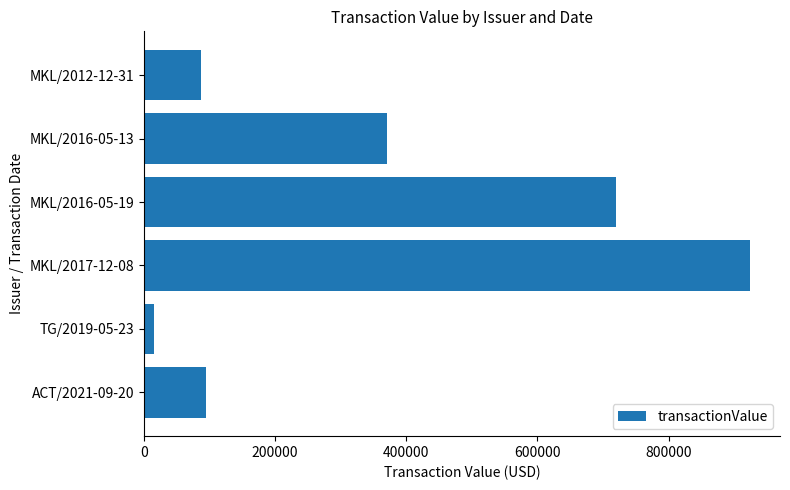

The value at MKL/2012-12-31 is 86441. True or false?

True